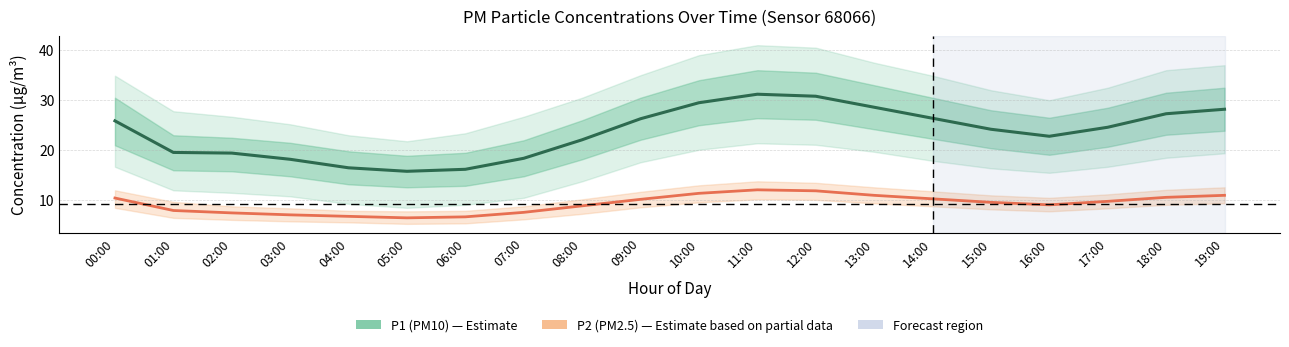

Reading left to right, extract all data points from this chart.

P1 (PM10): 25.9	19.6	19.4	18.2	16.5	15.8	16.2	18.4	22.1	26.3	29.5	31.2	30.8	28.6	26.4	24.2	22.8	24.6	27.3	28.2
P2 (PM2.5): 10.5	8.0	7.5	7.1	6.8	6.5	6.7	7.6	8.9	10.2	11.4	12.1	11.9	11.0	10.3	9.6	9.1	9.8	10.6	11.0